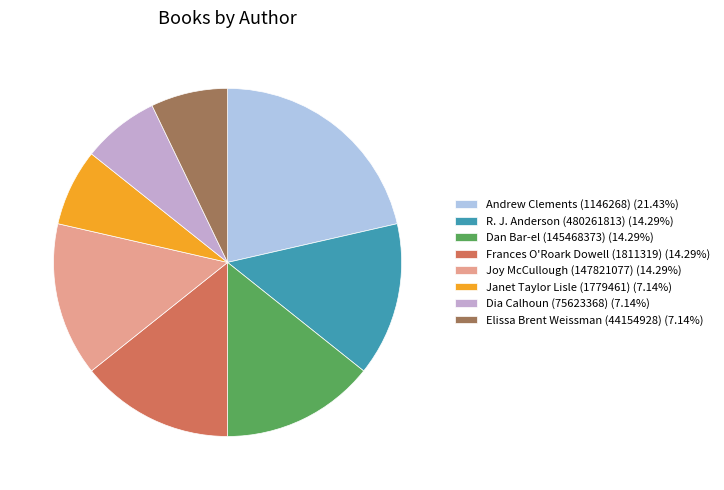

Is it true that Dan Bar-el (145468373) is 22% of the pie?

False